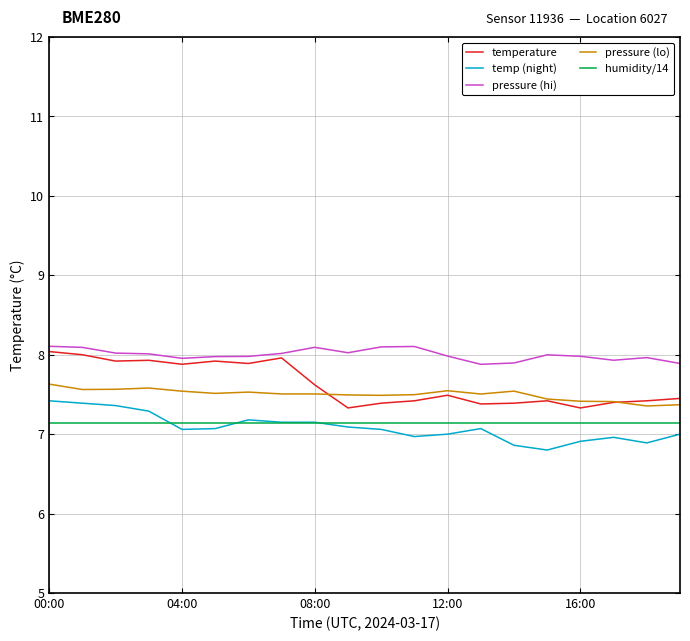

What is the greatest value displayed?

8.1